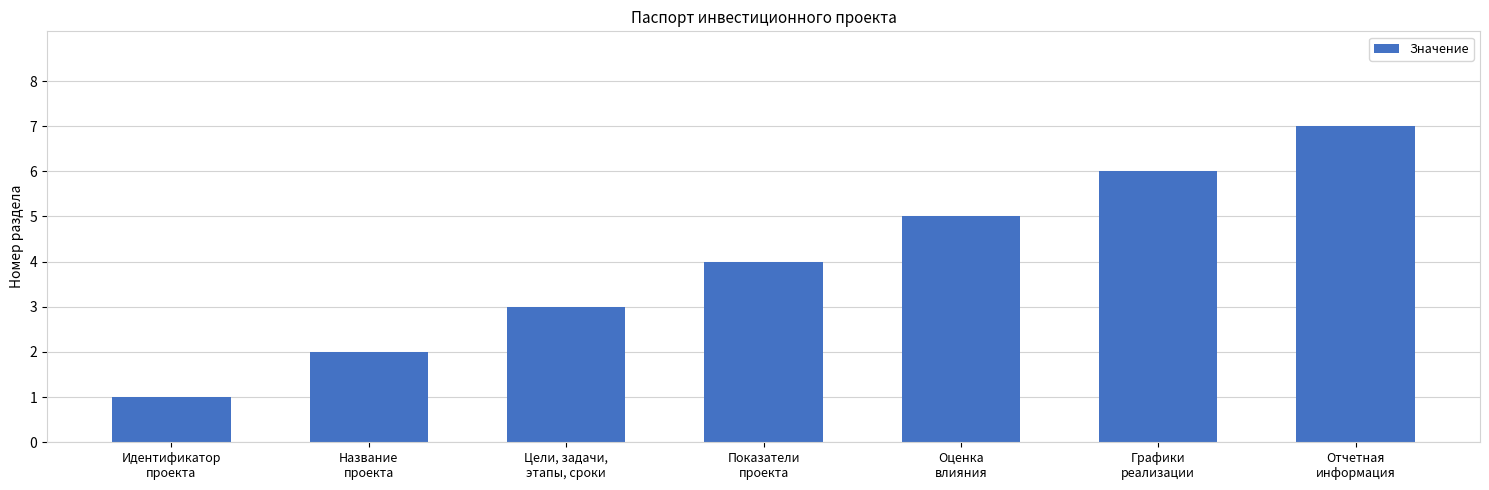

What is the sum of the values at Оценка
влияния and Отчетная
информация?

12